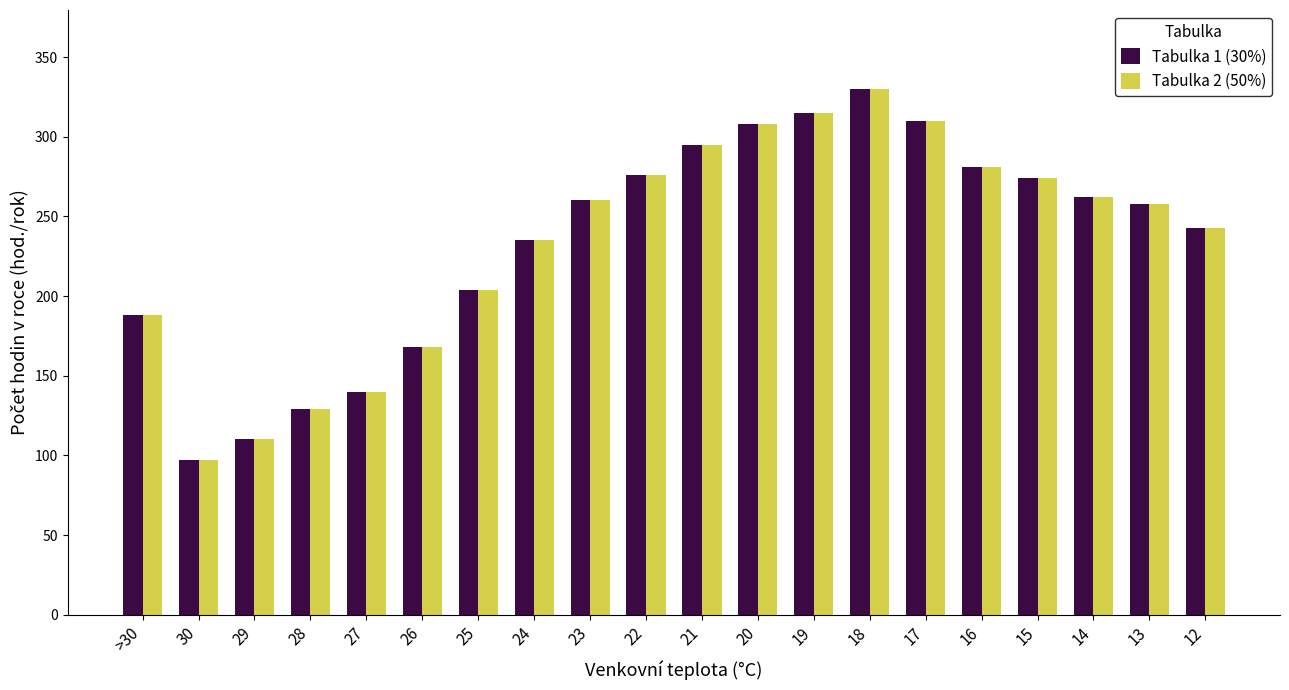

At which category is the sum across all series the highest?

18